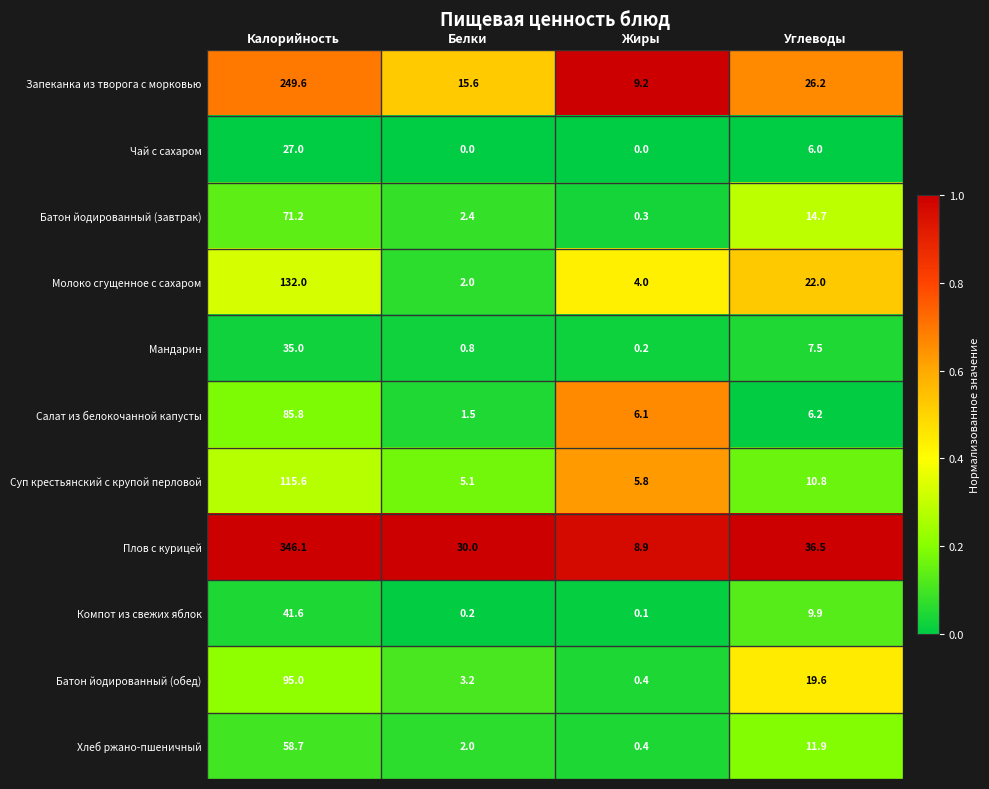

How many data points does each series have?

4